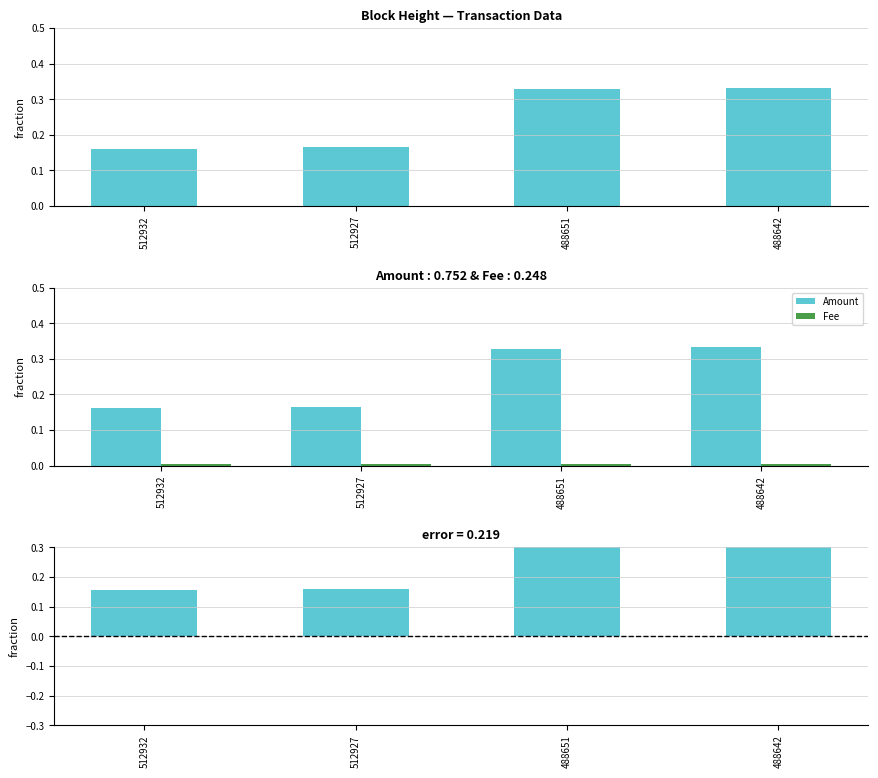

Reading right to left, transcribe all the data shown in this chart.

Amount: 0.3	0.3	0.2	0.2
Fee: 0.0	0.0	0.0	0.0
Amount - Fee: 0.3	0.3	0.2	0.2